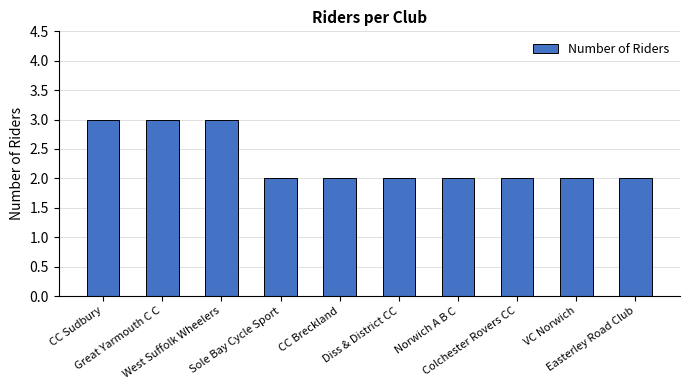

What is the value of the 6th bar from the left?

2